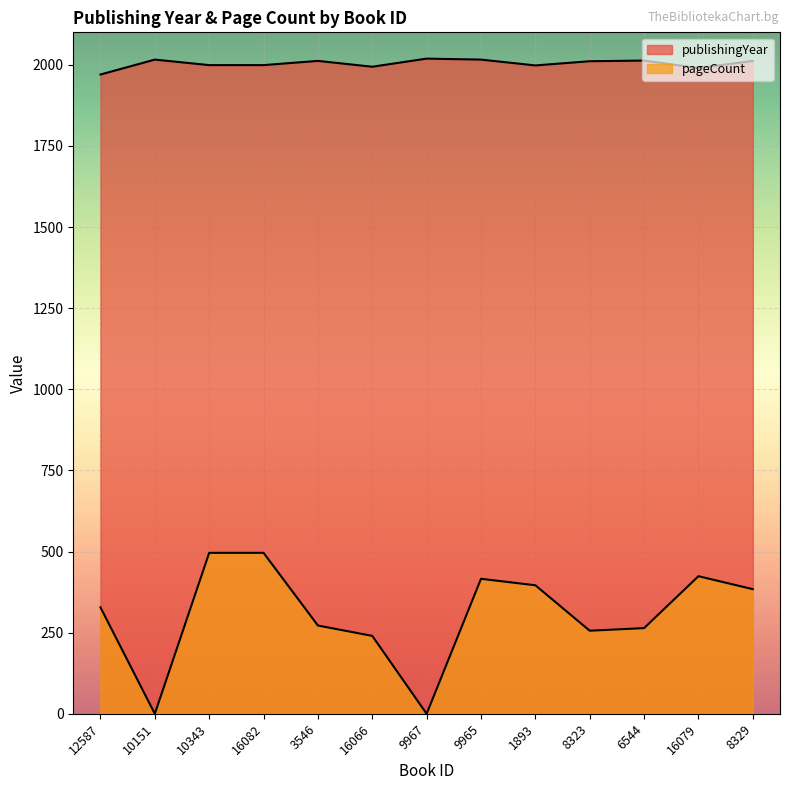

List the series in order of their overall mean, highest first.

publishingYear, pageCount